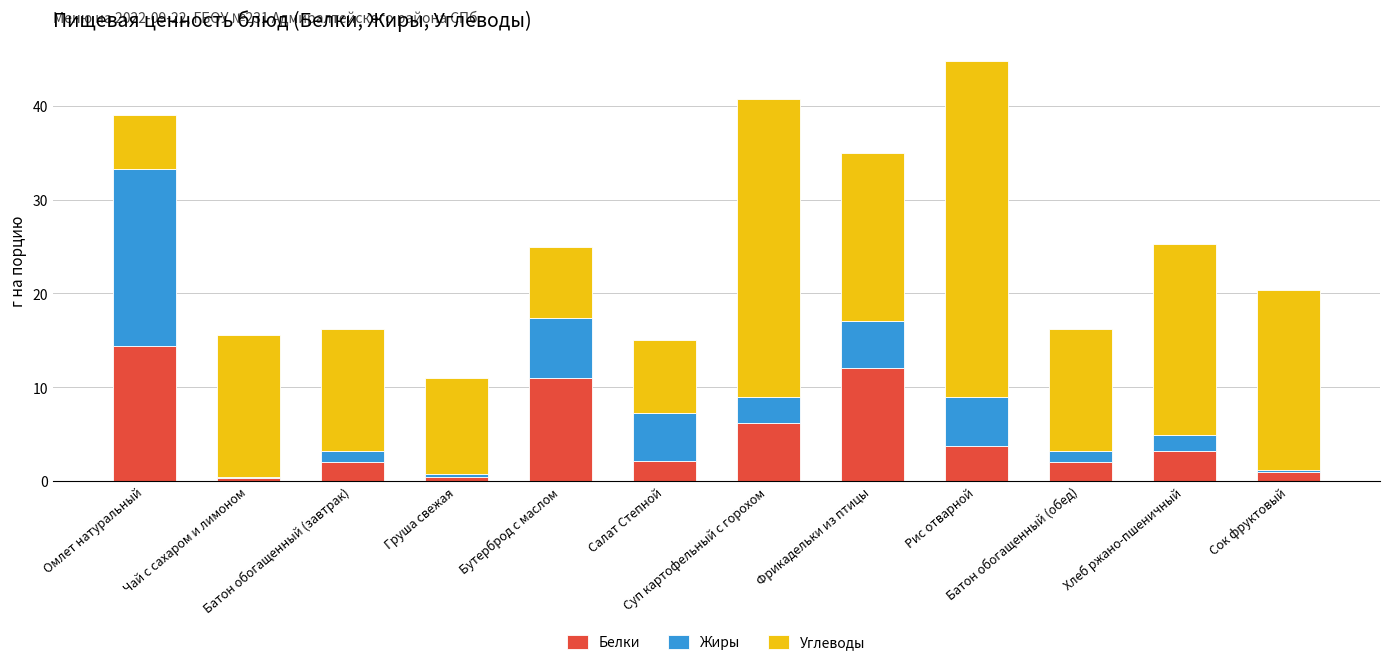

What is the difference between the second highest and minimum values in the Белки series?

11.8